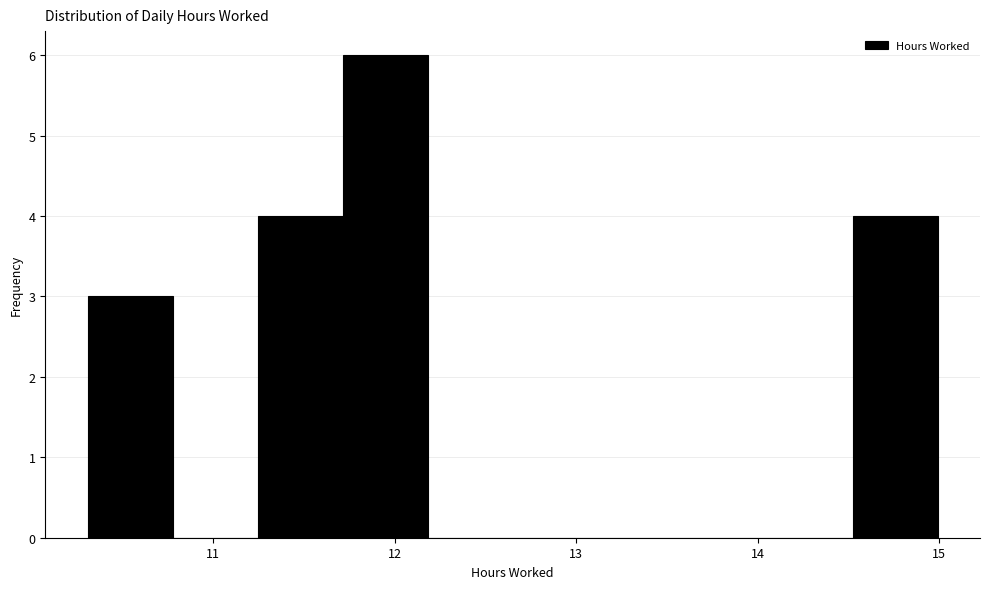

Reading left to right, list every bar in this chart as the range it spans on the x-axis followed by its height. Neither the bar edges nor the heights are printed on the chart, so give them approximately, as read against the axes.

10.3 to 10.8: 3
10.8 to 11.2: 0
11.2 to 11.7: 4
11.7 to 12.2: 6
12.2 to 12.7: 0
12.7 to 13.1: 0
13.1 to 13.6: 0
13.6 to 14.1: 0
14.1 to 14.5: 0
14.5 to 15.0: 4